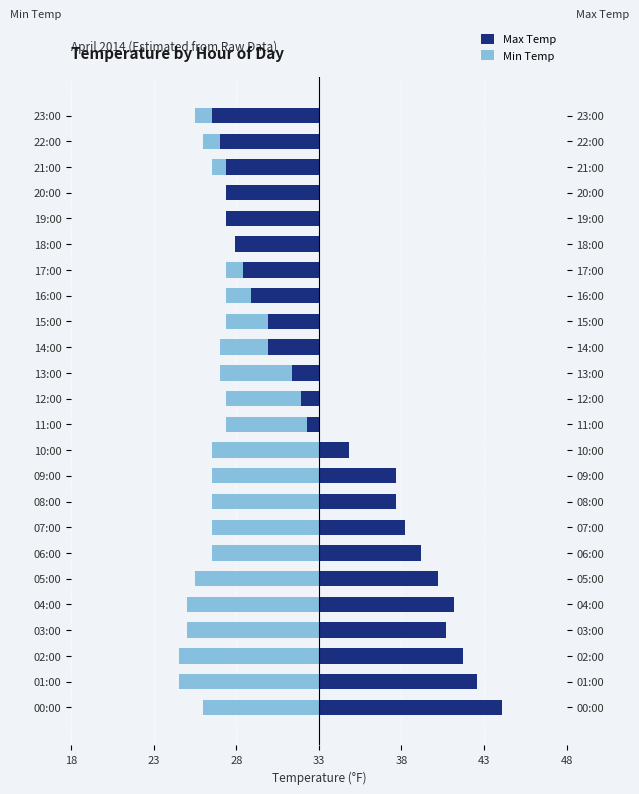

List the series in order of their peak value, highest first.

Max Temp, Min Temp